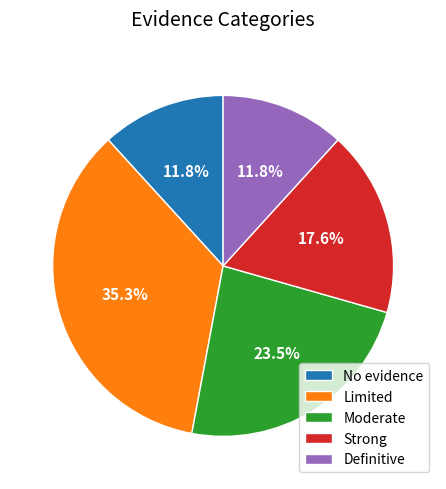

What is the largest slice in the pie chart?

Limited